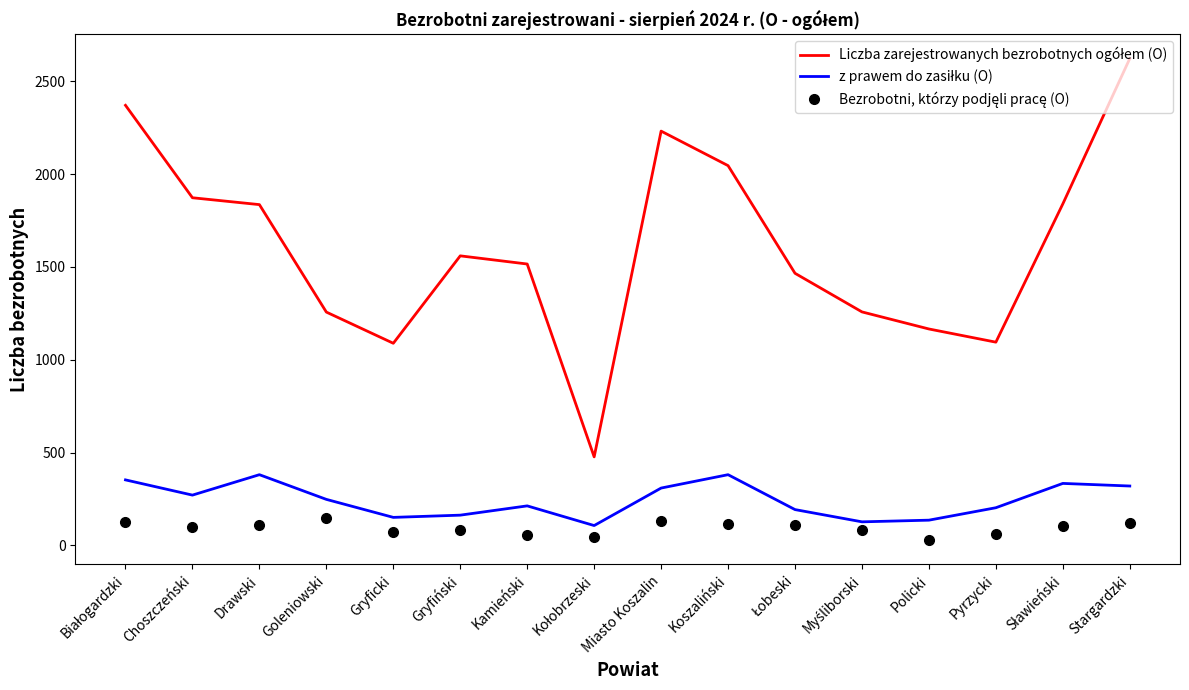

What is the greatest value displayed?

2623